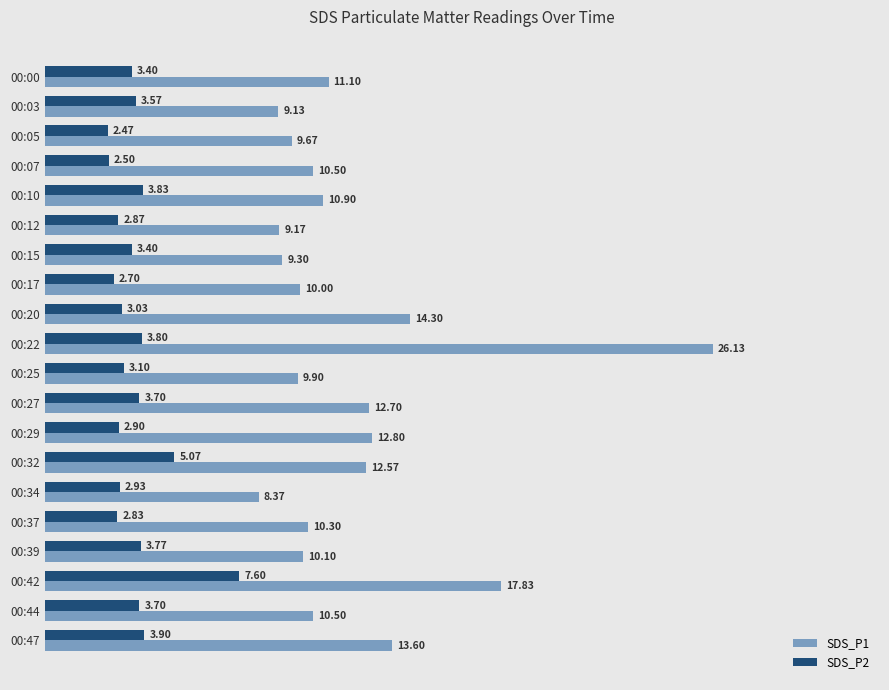

Which series has the largest range (max minus min)?

SDS_P1